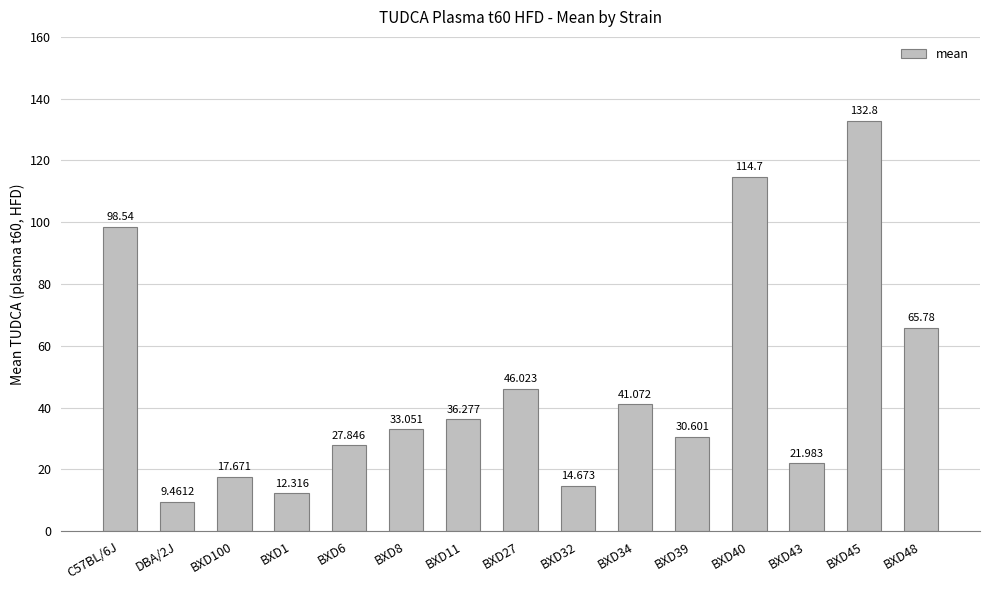

Reading left to right, list all the values displayed in this chart.

98.5	9.5	17.7	12.3	27.8	33.1	36.3	46.0	14.7	41.1	30.6	114.7	22.0	132.8	65.8